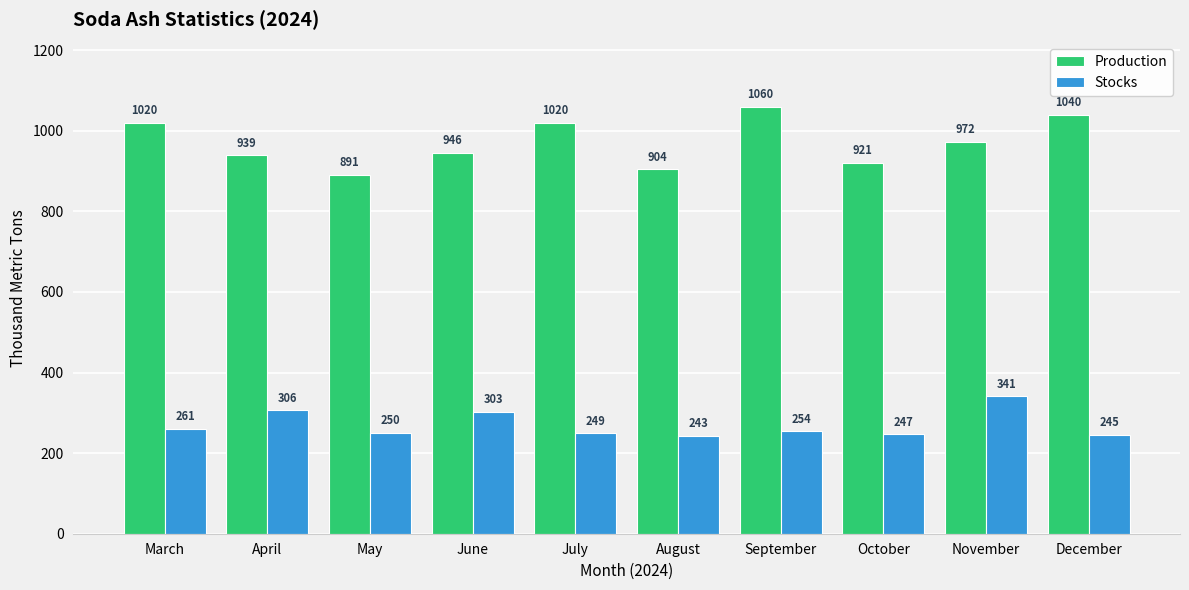

How many distinct data groups are displayed?

2